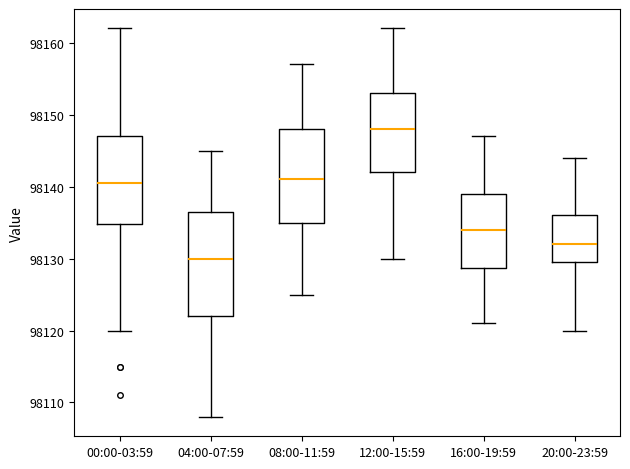

Where is the upper edge of the box for 16:00-19:59 on the y-axis? The values are not printed on the chart, so give them approximately, as read against the axis.

98139